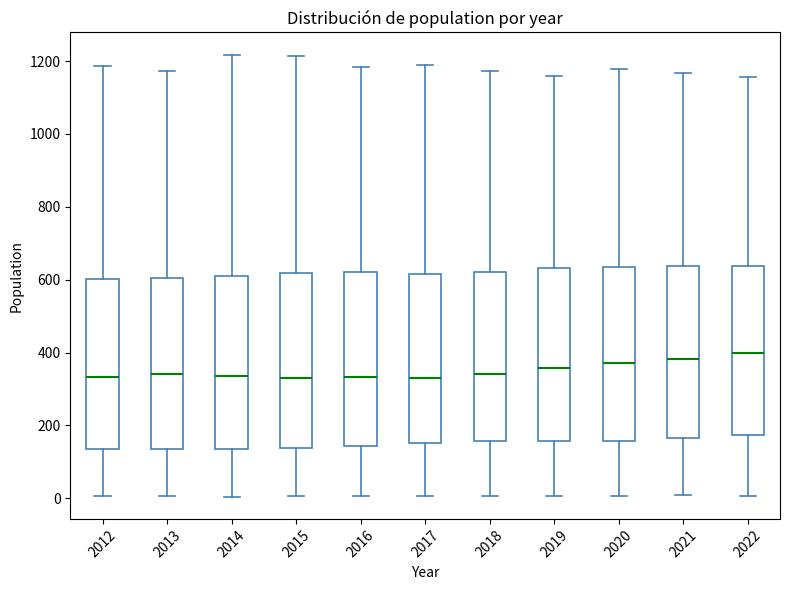

Reading left to right, read every box against the y-axis: the position of its median line, the range the box covers, and the ends of its whiskers. The values are not printed on the chart, so give them approximately, as read against the axis.

2012: median 340, box 140 to 600, whiskers 0 to 1180
2013: median 340, box 140 to 600, whiskers 0 to 1180
2014: median 340, box 140 to 600, whiskers 0 to 1220
2015: median 340, box 140 to 620, whiskers 0 to 1220
2016: median 340, box 140 to 620, whiskers 0 to 1180
2017: median 340, box 160 to 620, whiskers 0 to 1200
2018: median 340, box 160 to 620, whiskers 0 to 1180
2019: median 360, box 160 to 640, whiskers 0 to 1160
2020: median 380, box 160 to 640, whiskers 0 to 1180
2021: median 380, box 160 to 640, whiskers 0 to 1160
2022: median 400, box 180 to 640, whiskers 0 to 1160